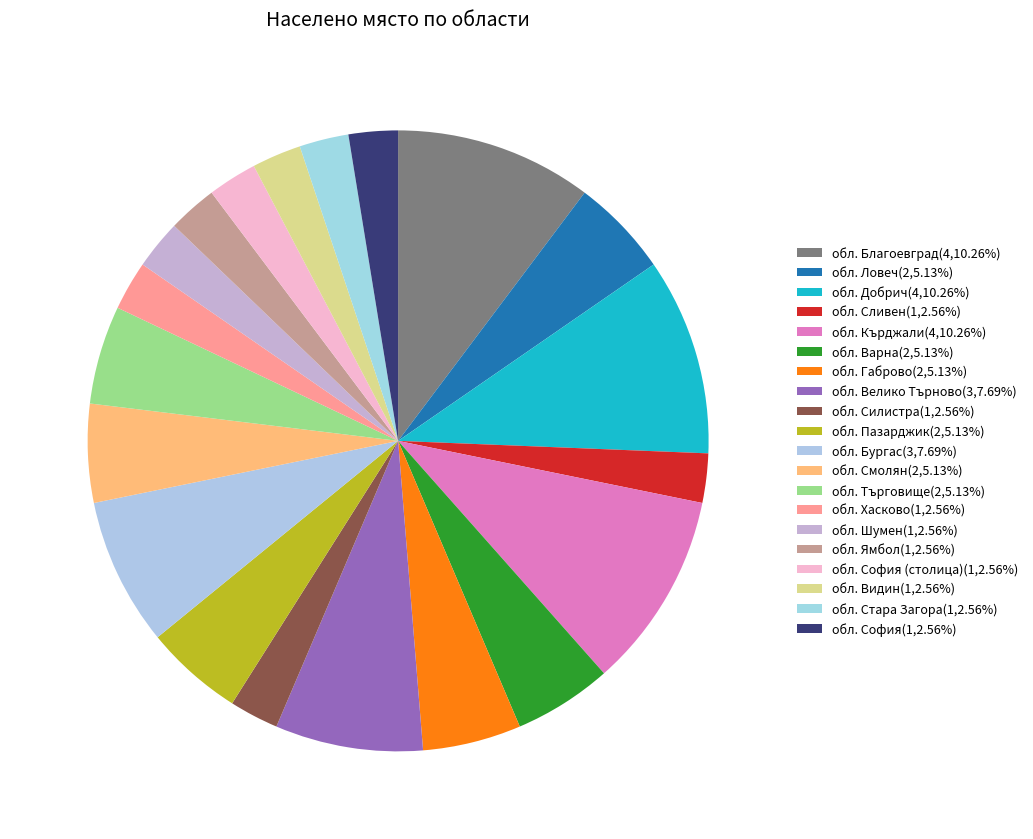

How many segments does this pie chart have?

20